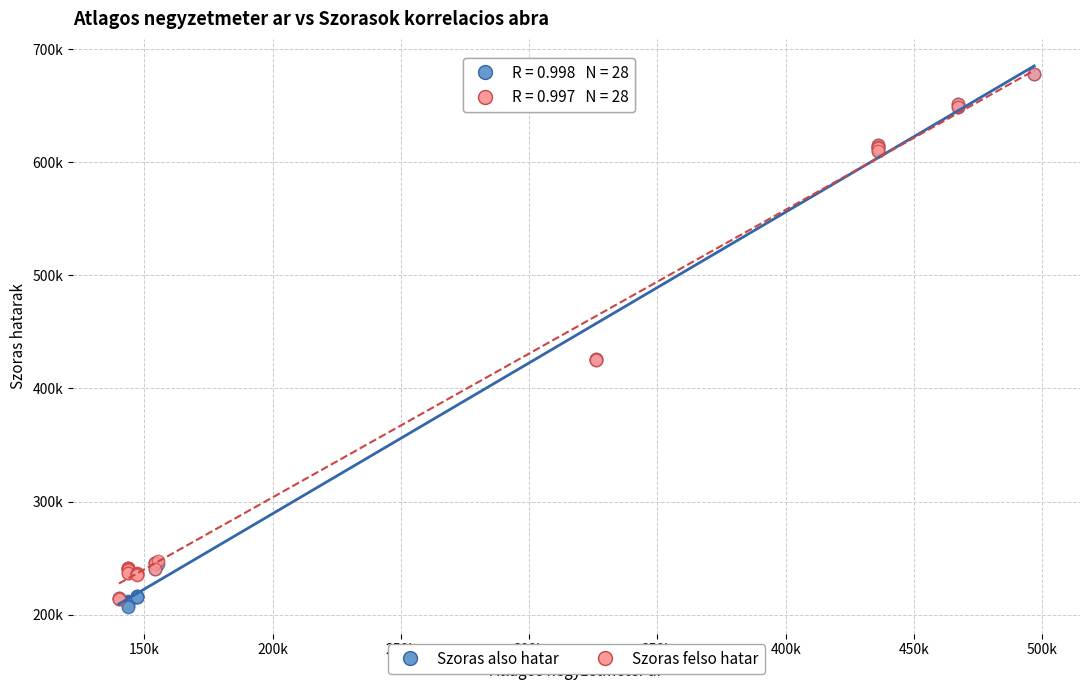

What are all the series names shown in the legend?

Szoras also hatar, Szoras felso hatar